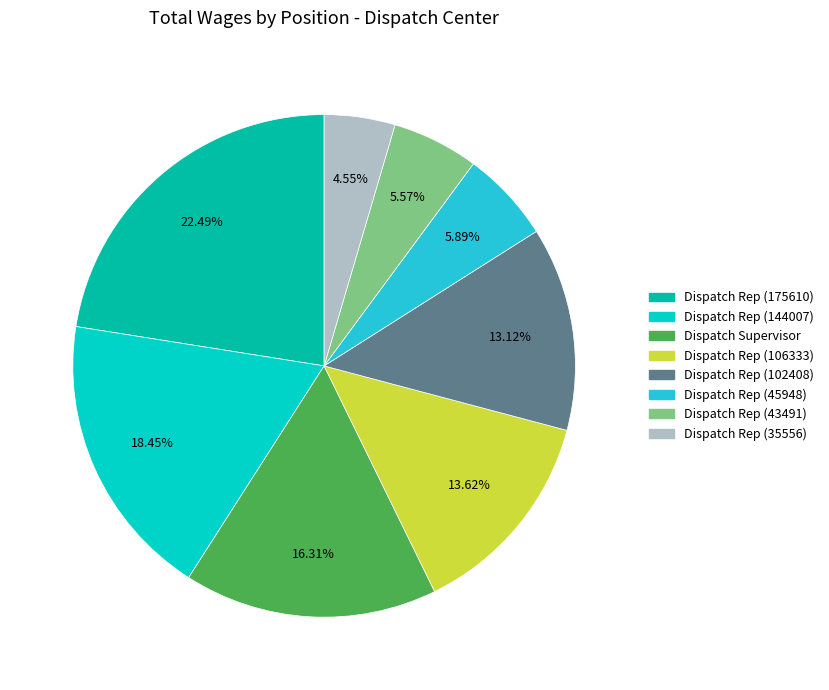

Is there any slice that represents more than half of the pie?

No